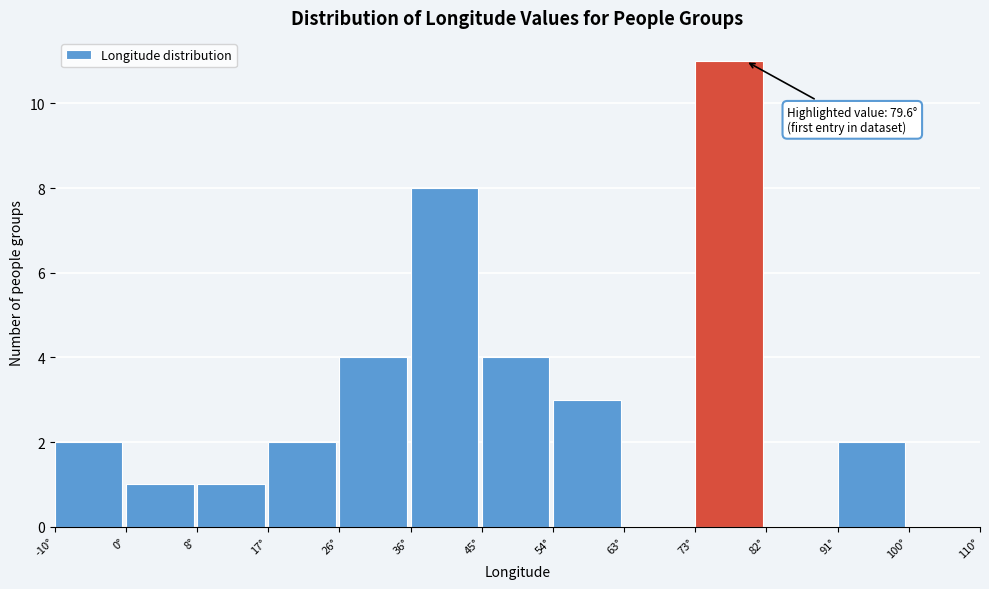

Which range on the x-axis has the tallest bar?

73 to 82